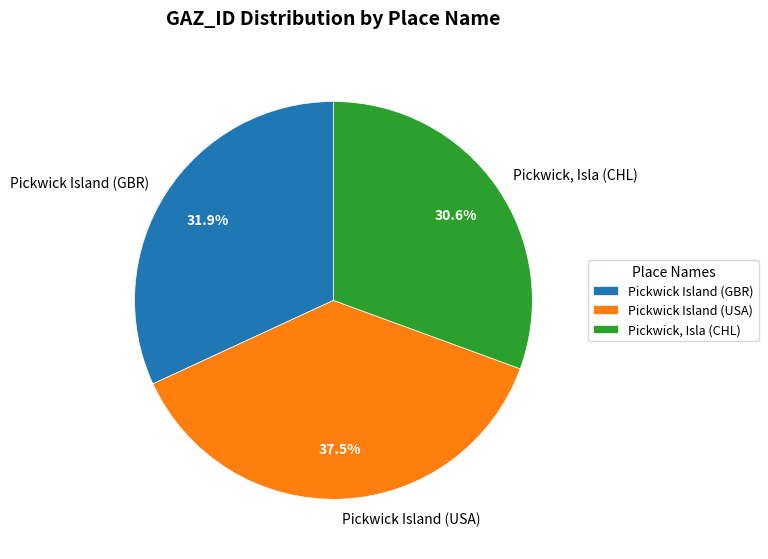

Approximately how many times larger is the value at Pickwick, Isla (CHL) compared to Pickwick Island (GBR)?

1.0